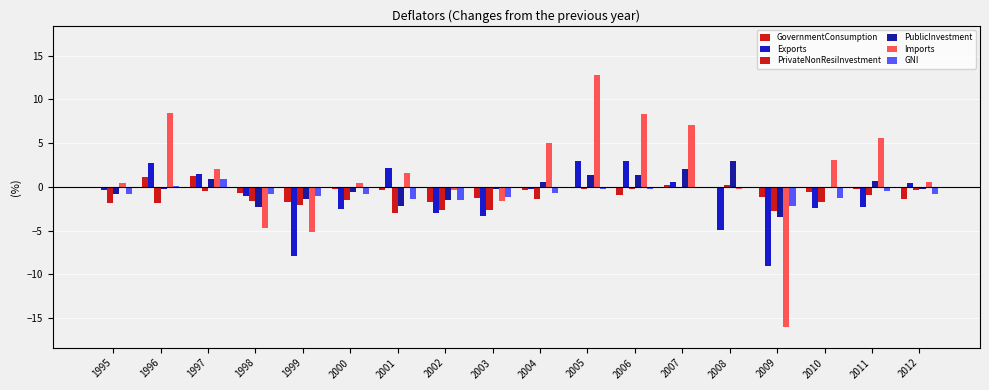

At which label does GNI reach its peak?

1997